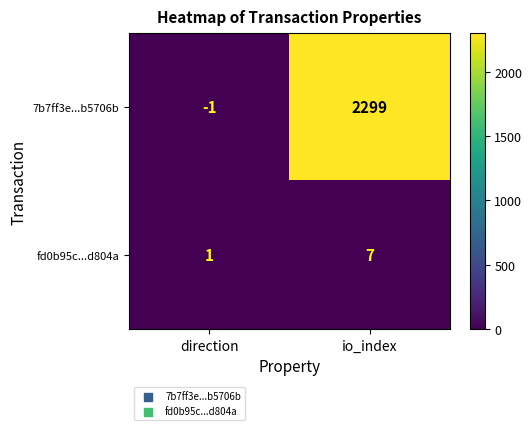

What is the difference between the maximum and minimum values in the 7b7ff3e...b5706b series?

2300